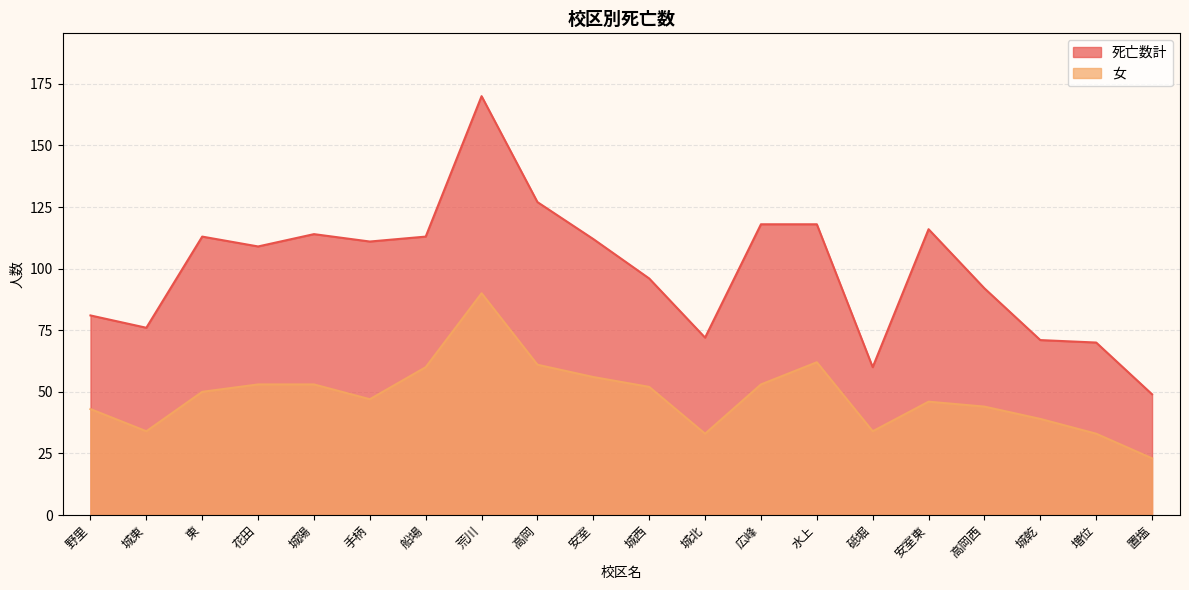

How many values in the 女 series exceed 50?

9